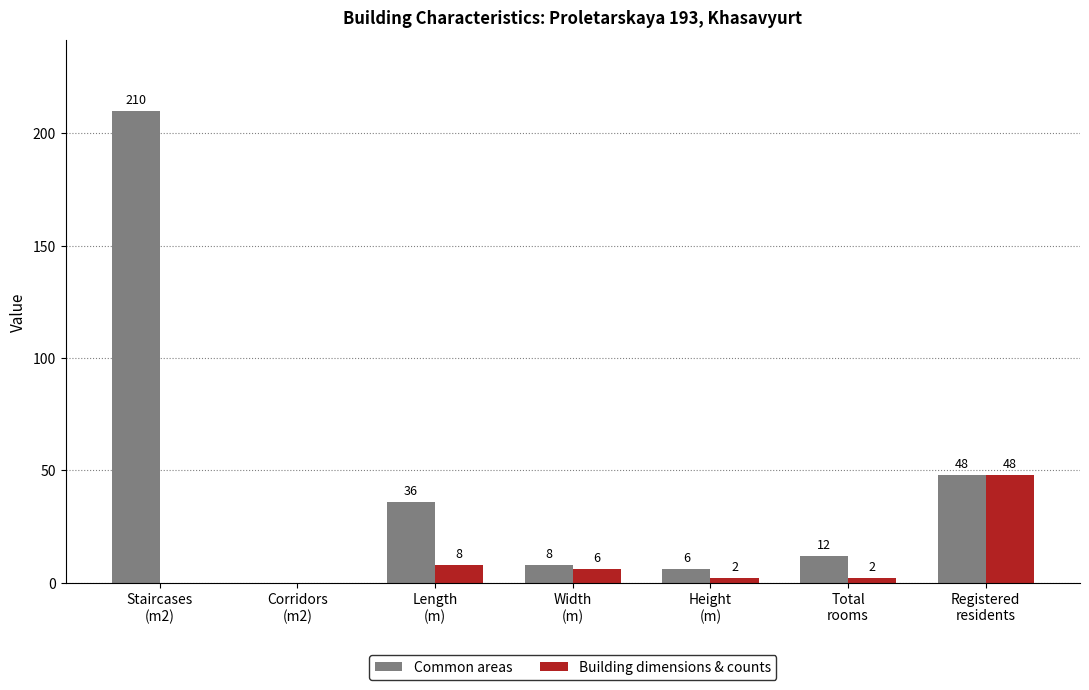

Is it true that Building dimensions & counts equals 0 at Staircases
(m2)?

True